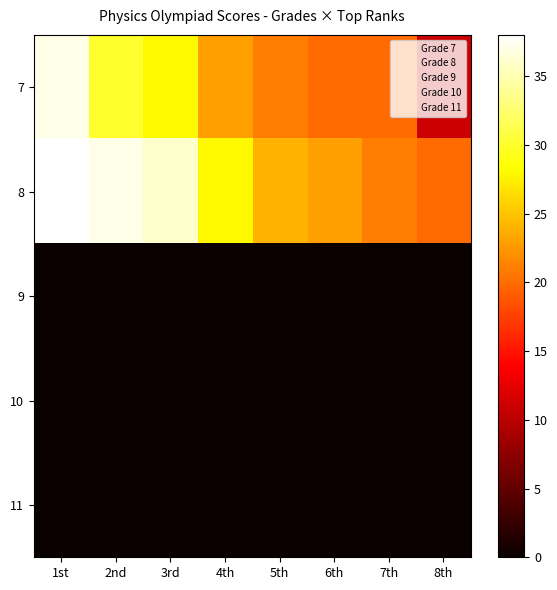

List the series in order of their peak value, lowest first.

9, 10, 11, 7, 8